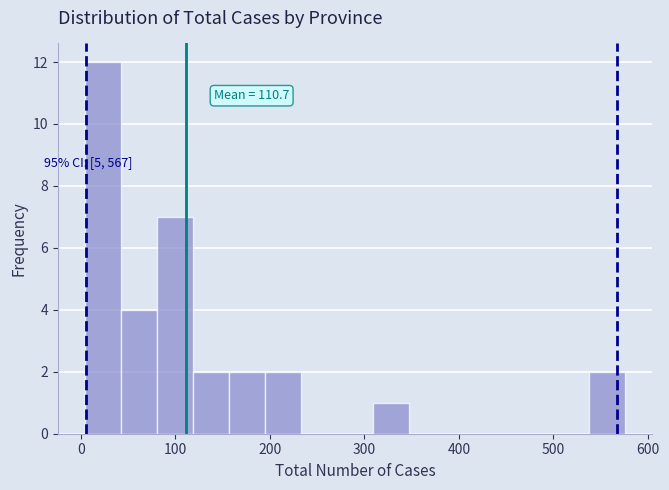

Around what value on the x-axis is the tallest bar? Give the approximate position of its centre, as read against the axis.

20